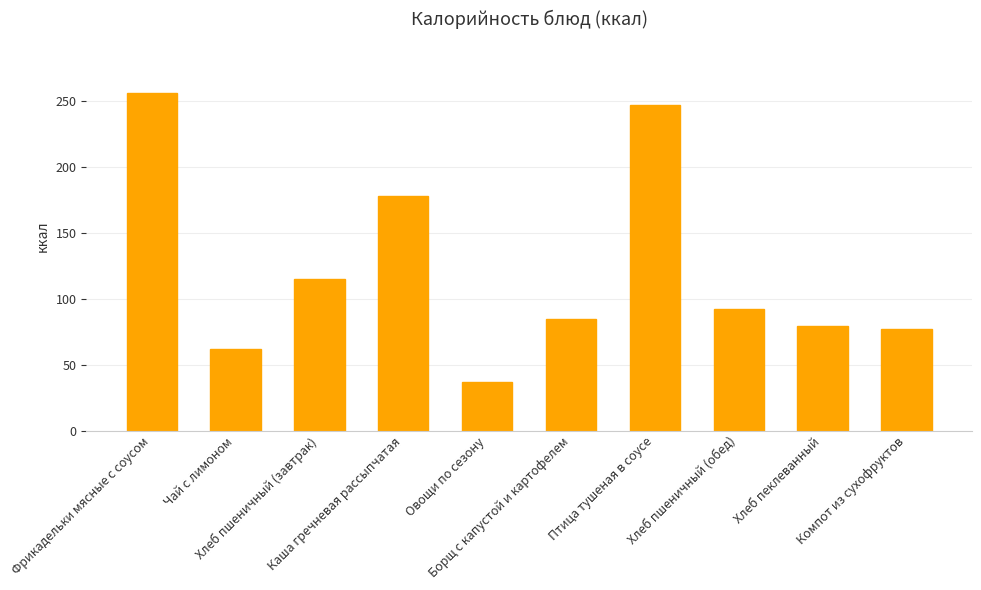

Reading right to left, transcribe all the data shown in this chart.

Компот из сухофруктов=77.0	Хлеб пеклеванный=79.2	Хлеб пшеничный (обед)=91.9	Птица тушеная в соусе=246.9	Борщ с капустой и картофелем=84.5	Овощи по сезону=37.0	Каша гречневая рассыпчатая=178.2	Хлеб пшеничный (завтрак)=114.8	Чай с лимоном=61.9	Фрикадельки мясные с соусом=256.5